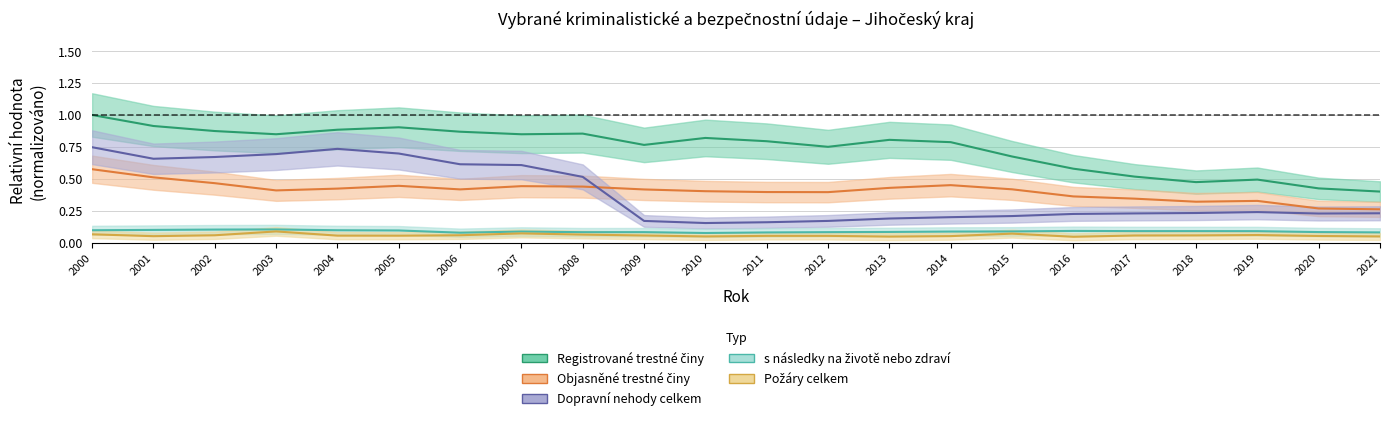

What are all the series names shown in the legend?

Registrované trestné činy, Objasněné trestné činy, Dopravní nehody celkem, s následky na životě nebo zdraví, Požáry celkem